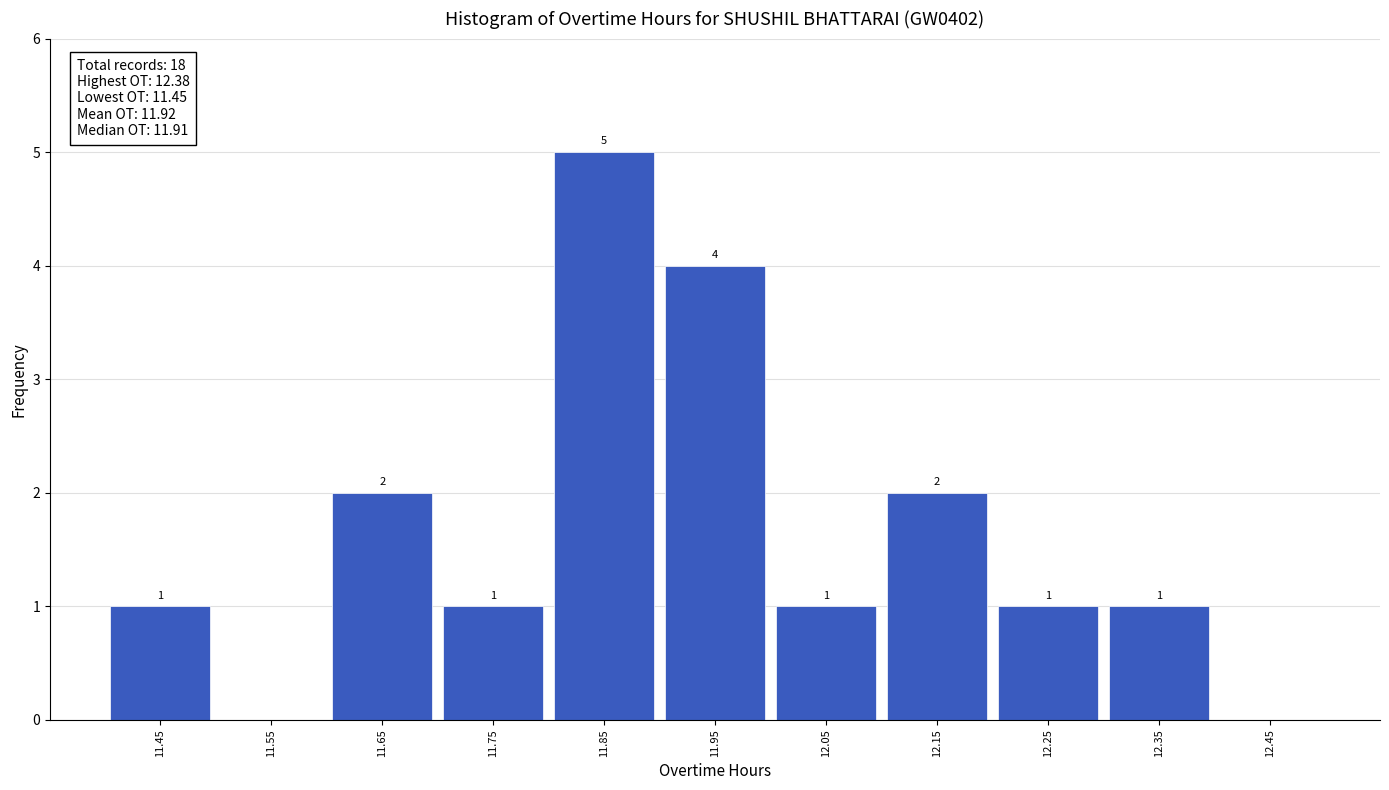

Over which range of the x-axis is the bar tallest?

11.8 to 11.9